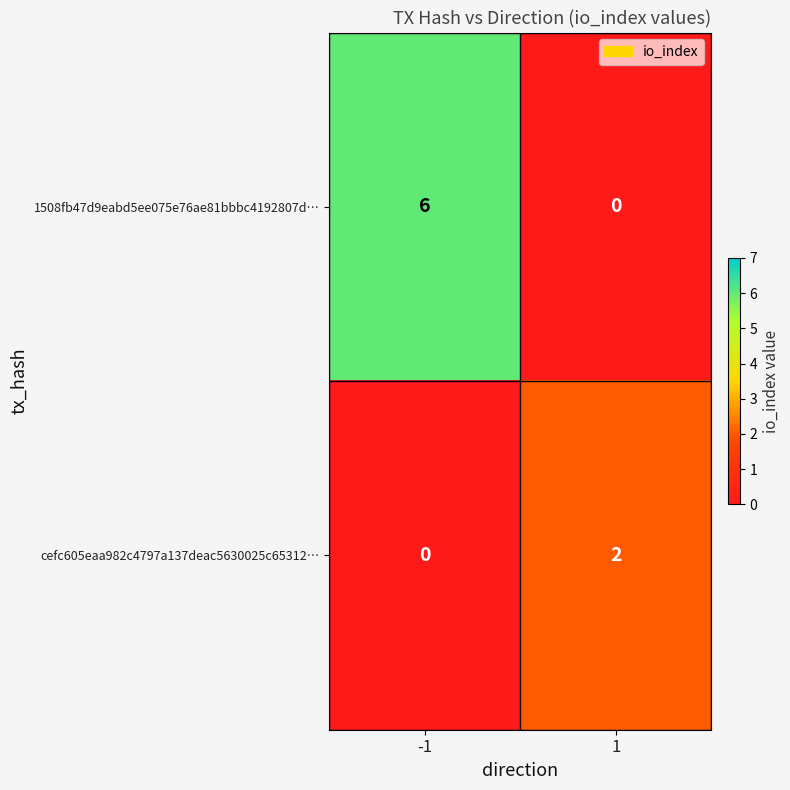

Count the number of data series in this chart.

2